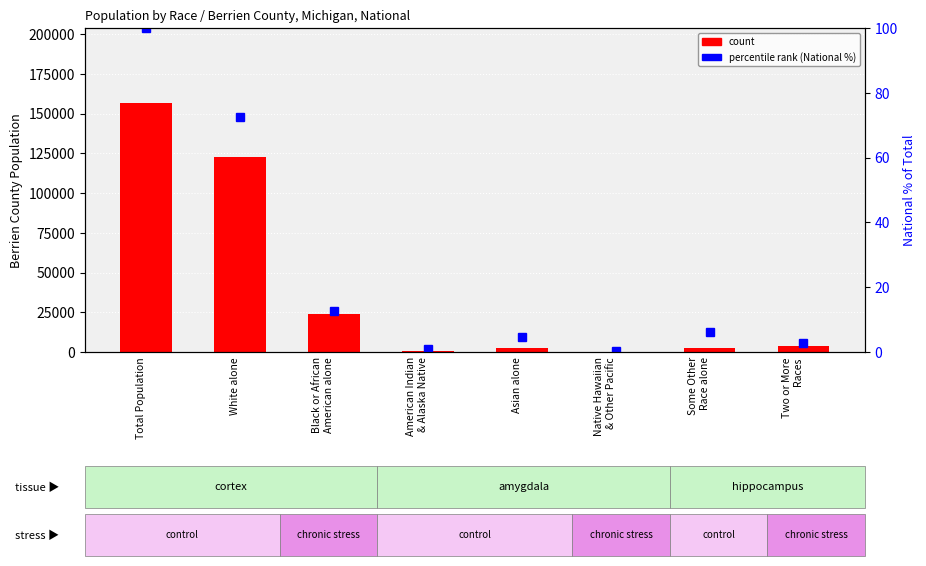

What is the sum of all count (Berrien County) values?

313626.0